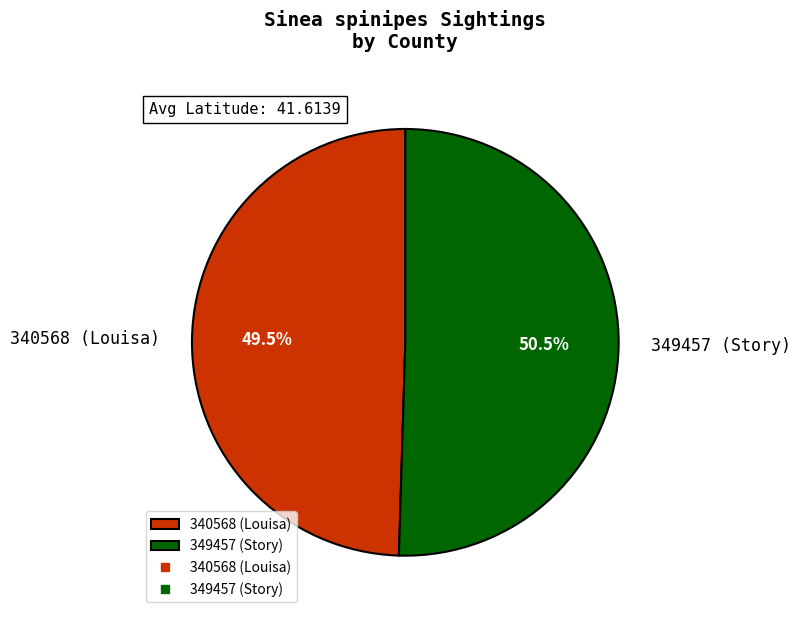

How many segments does this pie chart have?

2